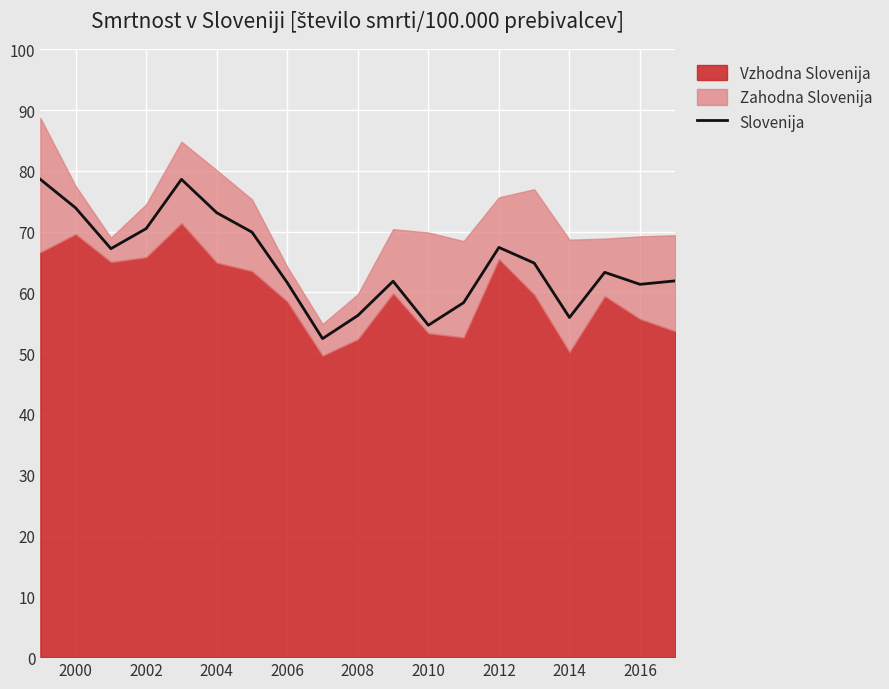

How many points are lower than both their immediate neighbors (excluding endpoints)?

5